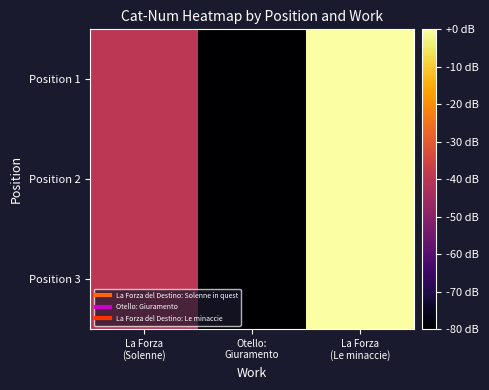

Which has a higher value, Otello:
Giuramento or La Forza
(Le minaccie)?

La Forza
(Le minaccie)